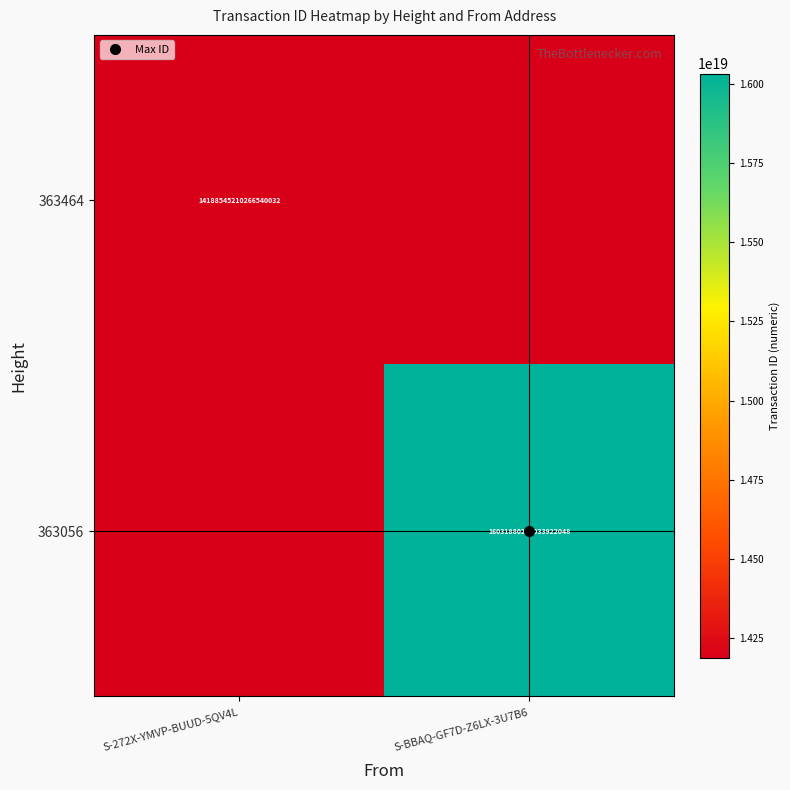

List the series in order of their overall mean, highest first.

363056, 363464